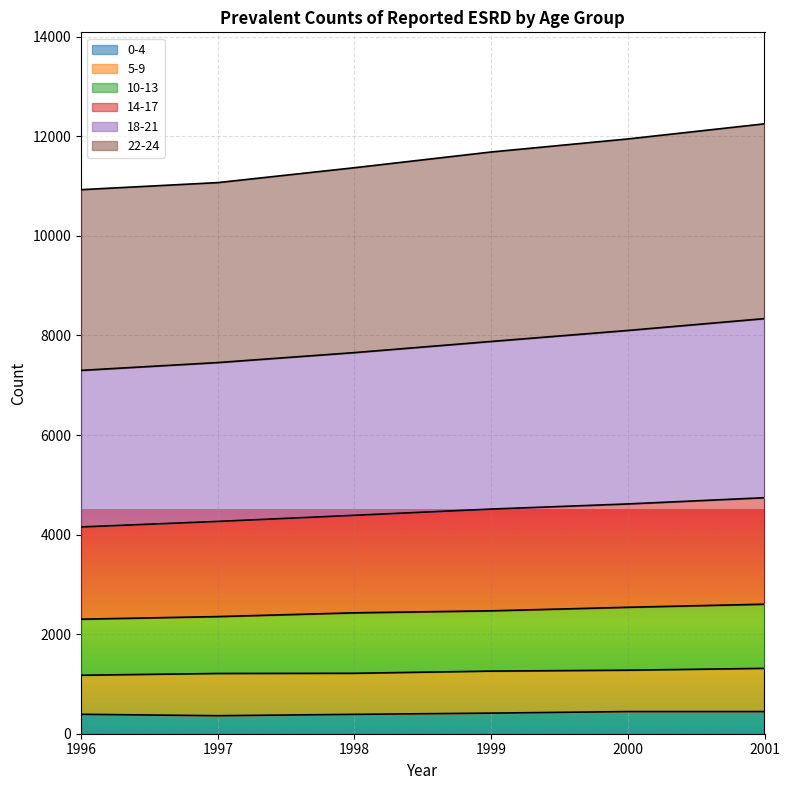

List the labels in order of 18-21 value, largest first.

2001, 2000, 1999, 1998, 1997, 1996